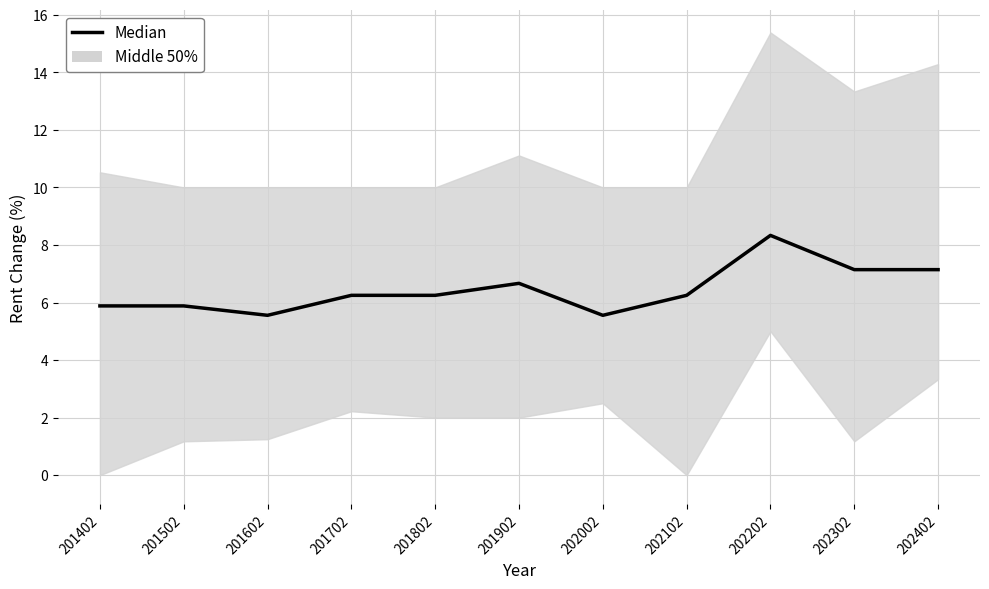

What is the sum of all values?

70.9